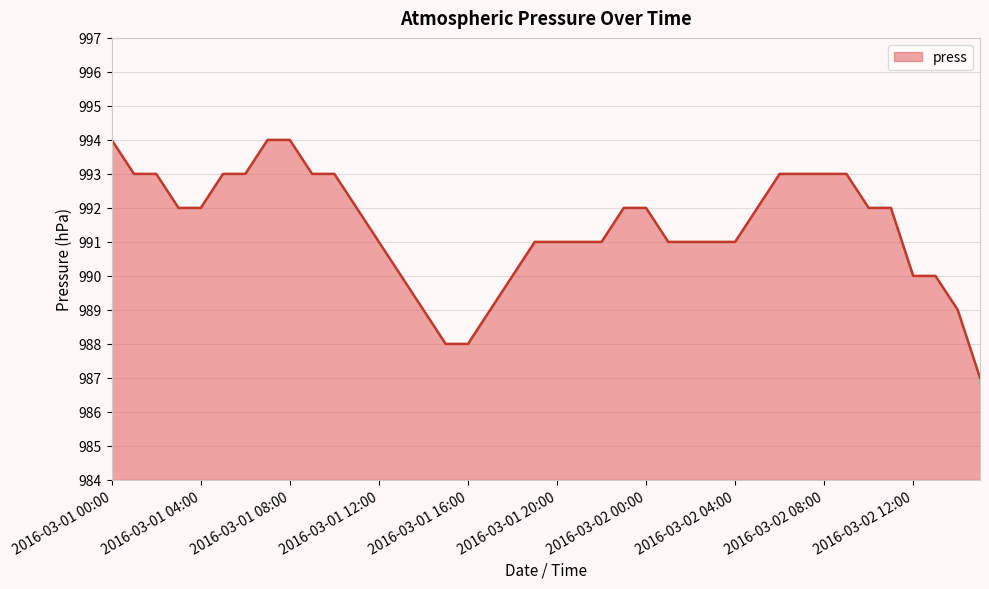

What is the maximum value shown in the chart?

994